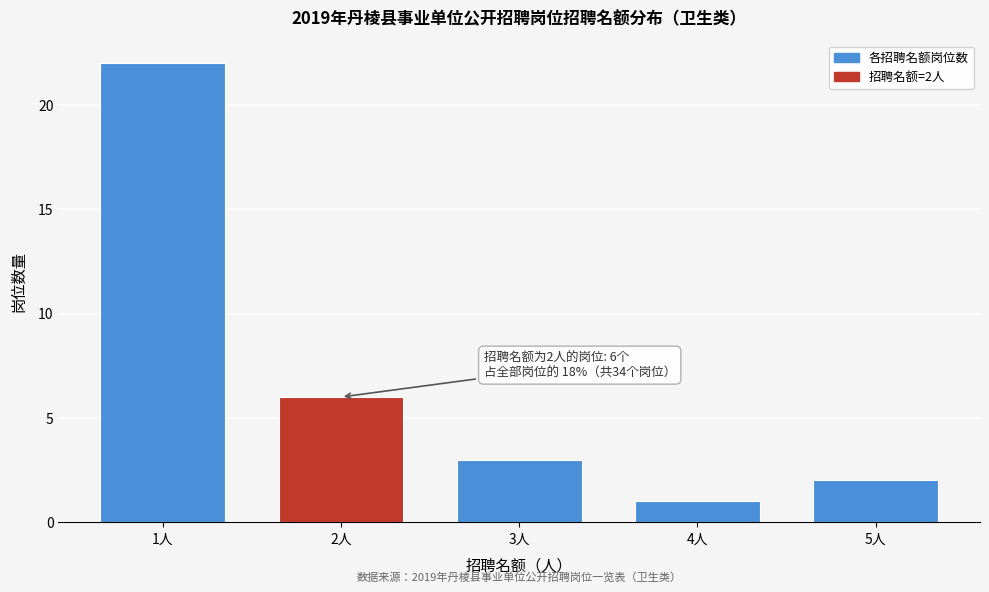

Reading right to left, what are all the values shown in this chart?

5人=2	4人=1	3人=3	2人=6	1人=22